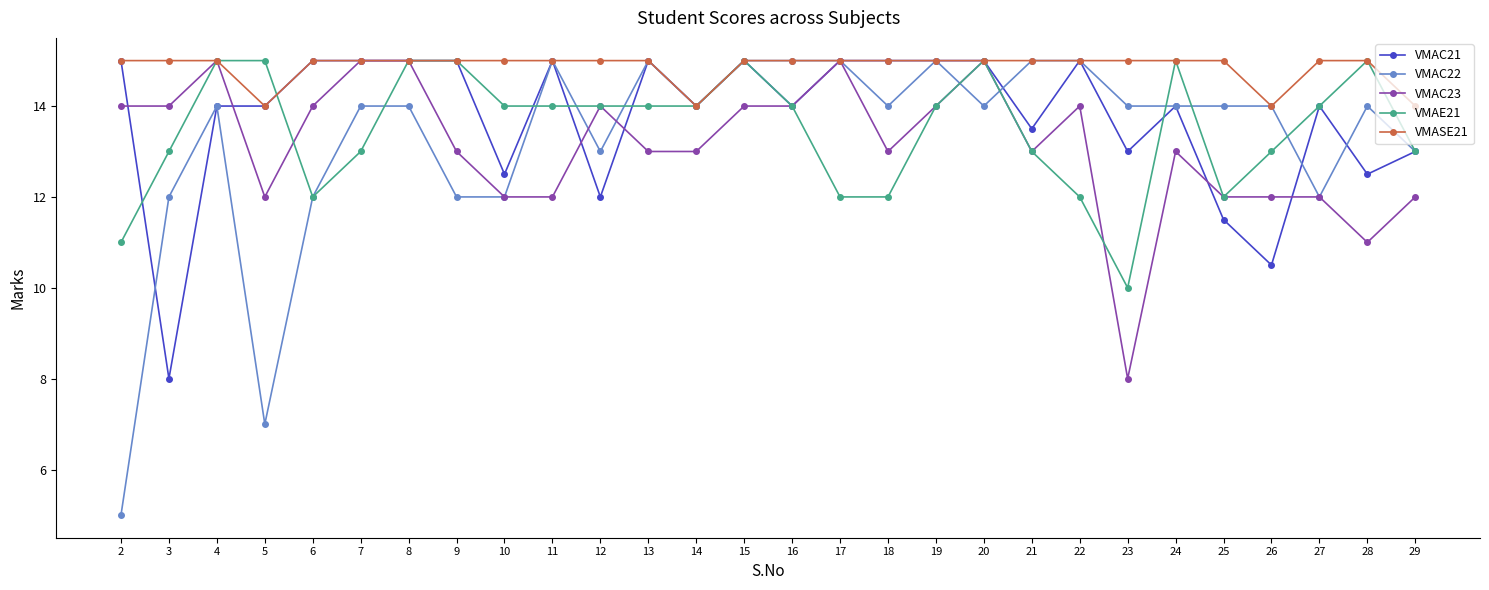

What is the total value across all series at 2?

60.0